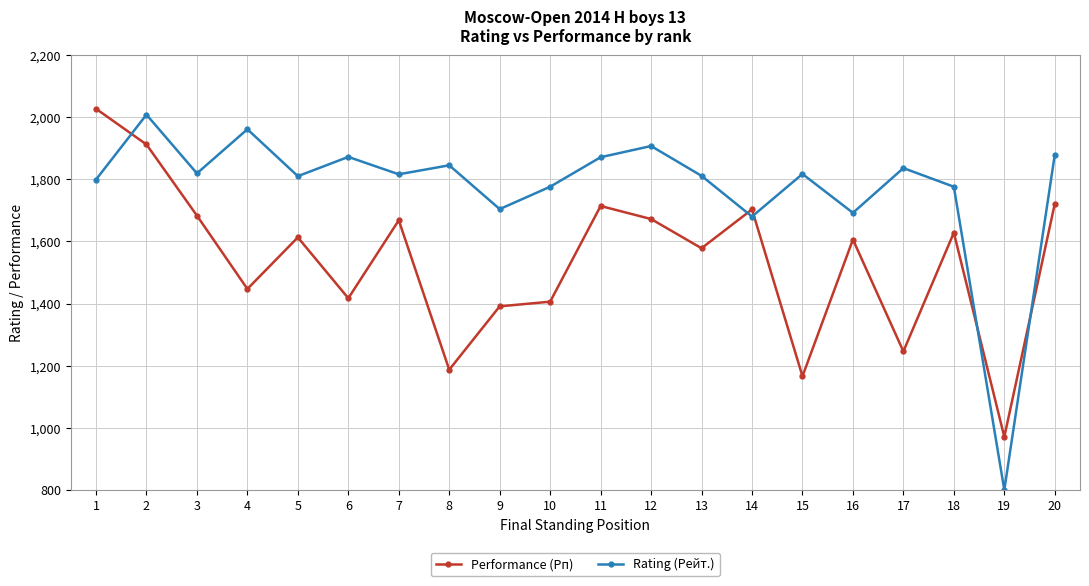

What is the difference between the highest and lowest values at 7?

148